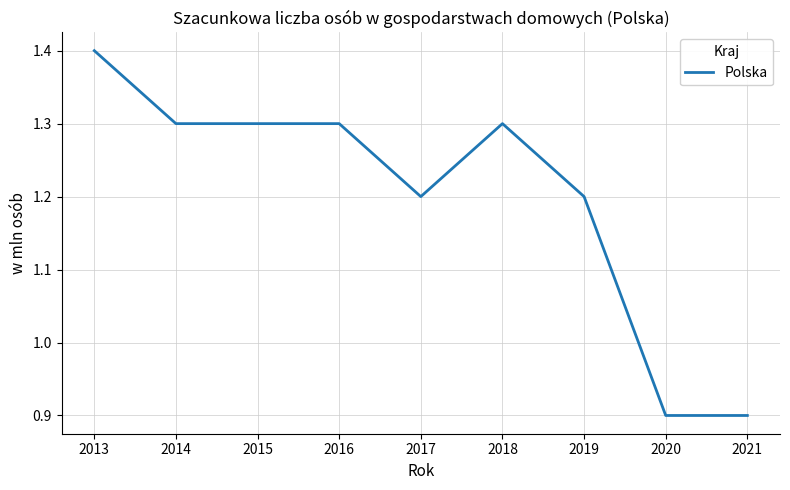

What is the minimum value shown in the chart?

0.9